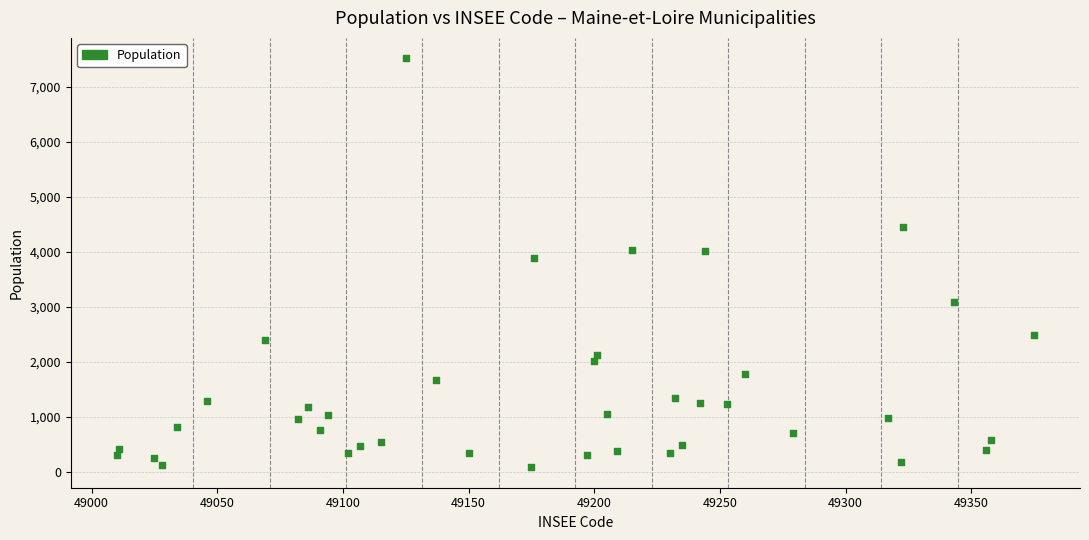

What is the range of X values (max minus min)?

365